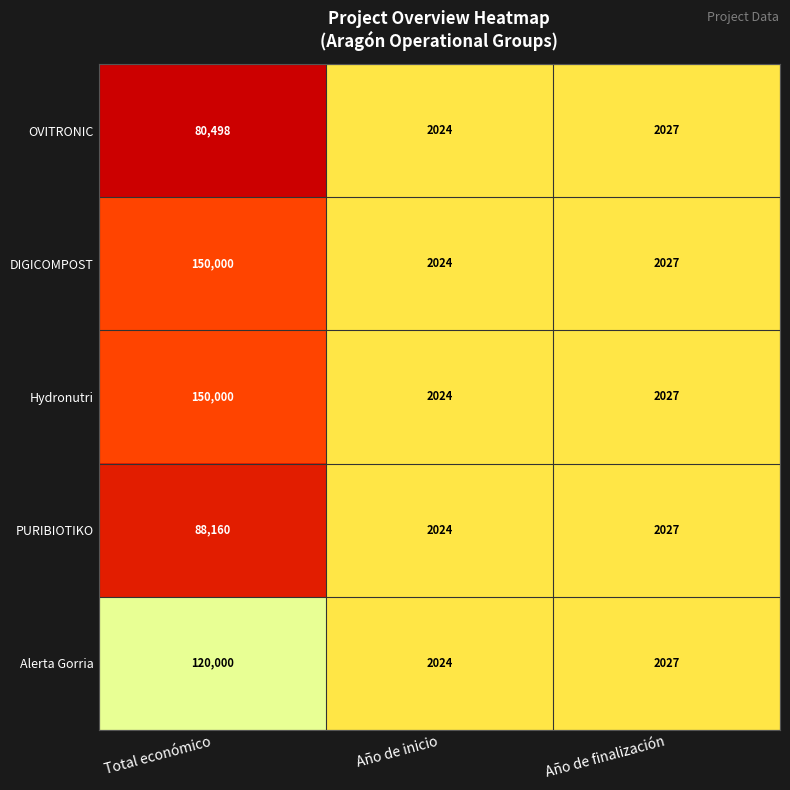

How many values in the OVITRONIC series are below 2027?

1